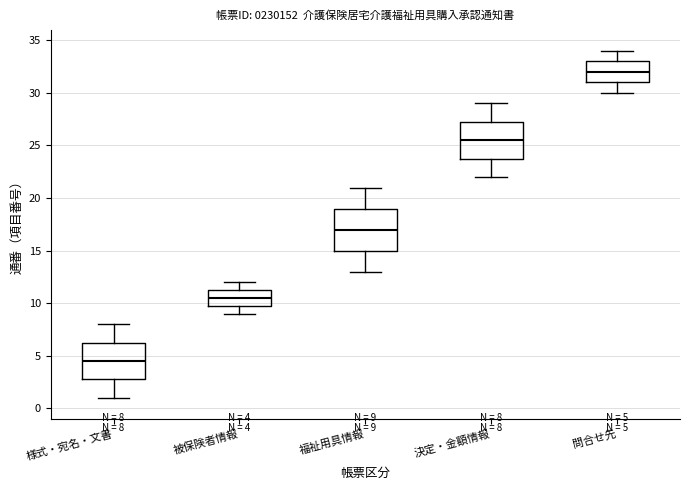

Which box has the highest median line?

問合せ先